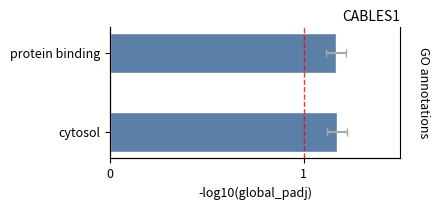

Read the value at protein binding.

1.2